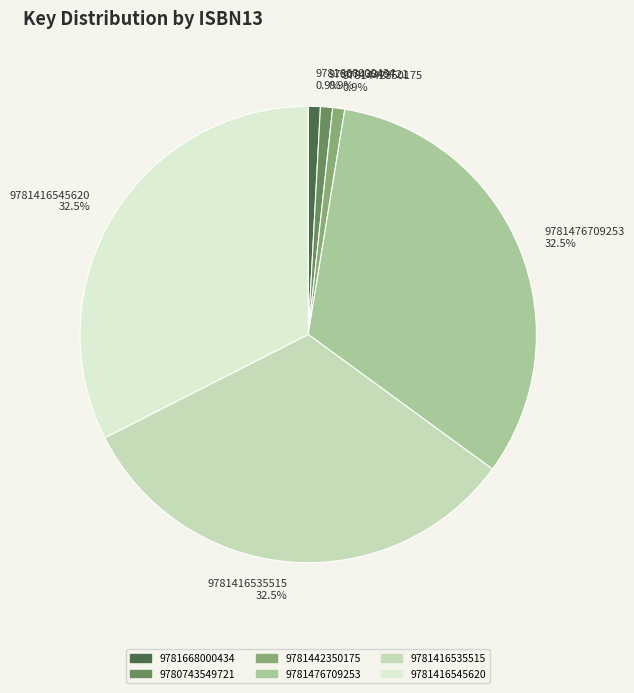

Does 9781668000434 represent more than half of the total?

No